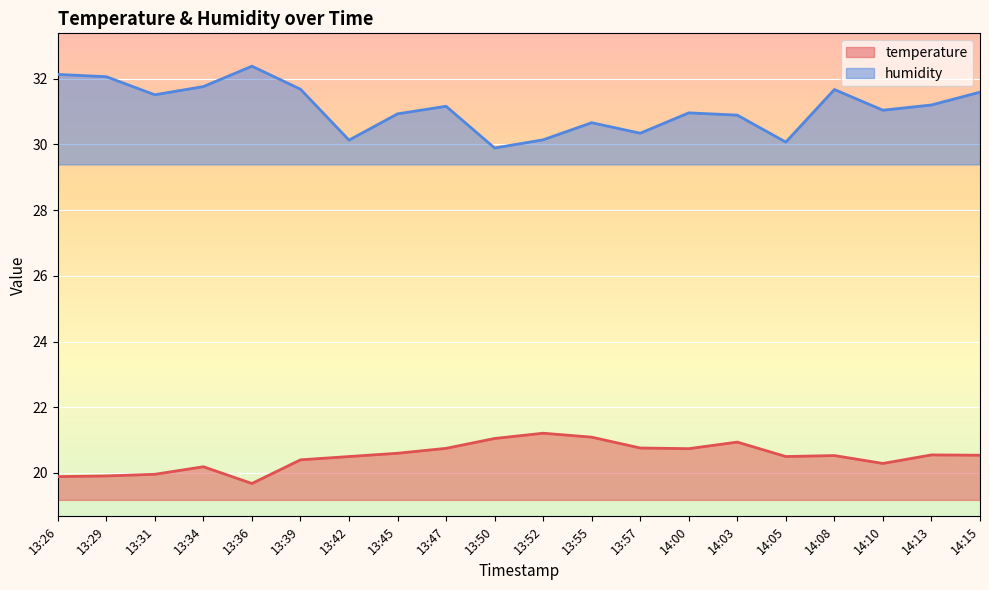

True or false: humidity has more than 0 points higher than both neighbors.

True